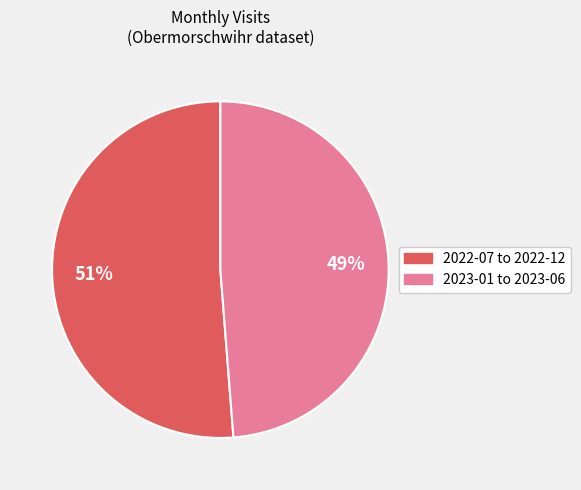

Is there a majority slice in this chart?

Yes